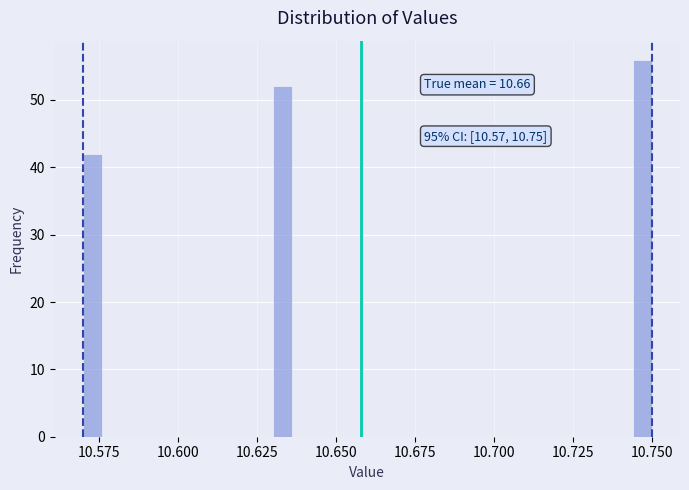

Read against the x-axis, roughly where is the centre of the tallest bar?

10.745